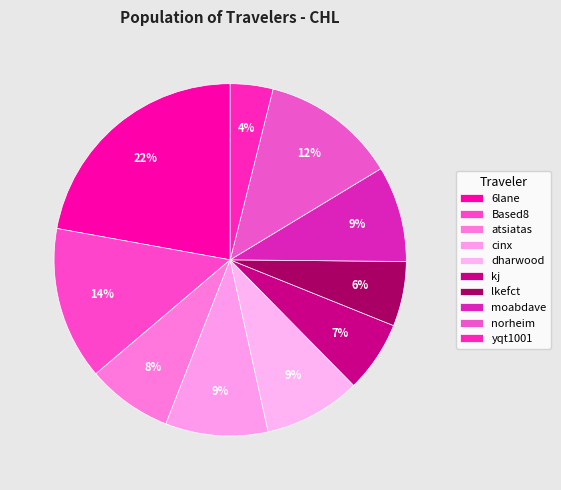

What percentage is NOT represented by moabdave?

91.2%